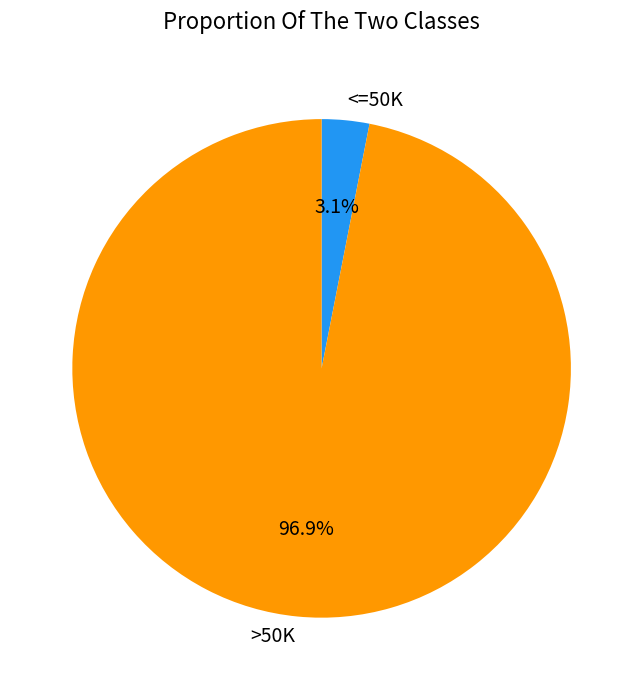

Rank the categories by value from highest to lowest.

>50K, <=50K